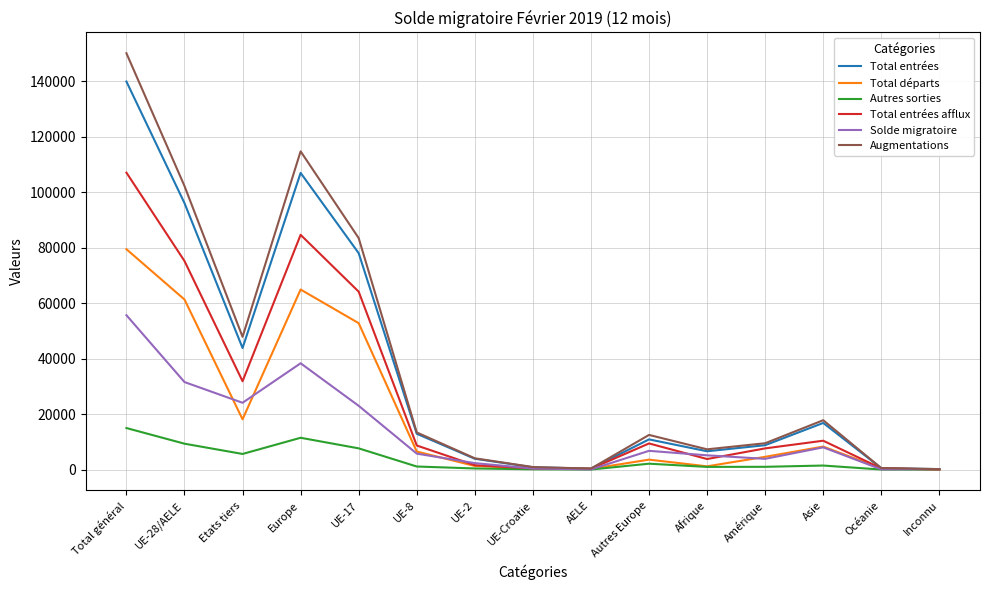

Does the chart have visible grid lines?

Yes